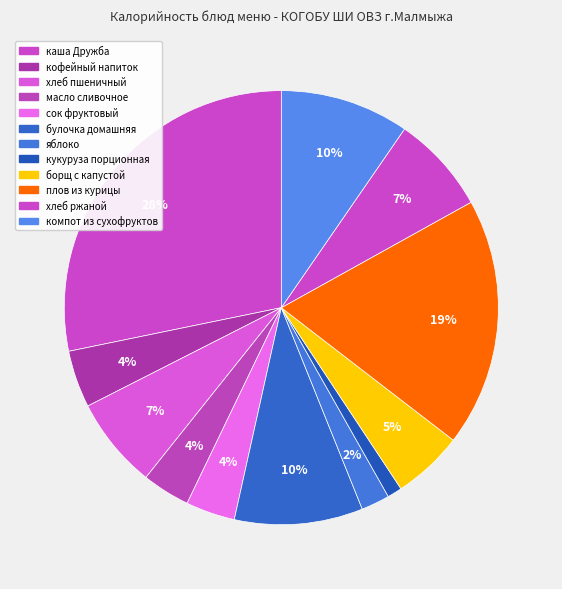

To the nearest percent, what percentage of the pie is компот из сухофруктов?

10%